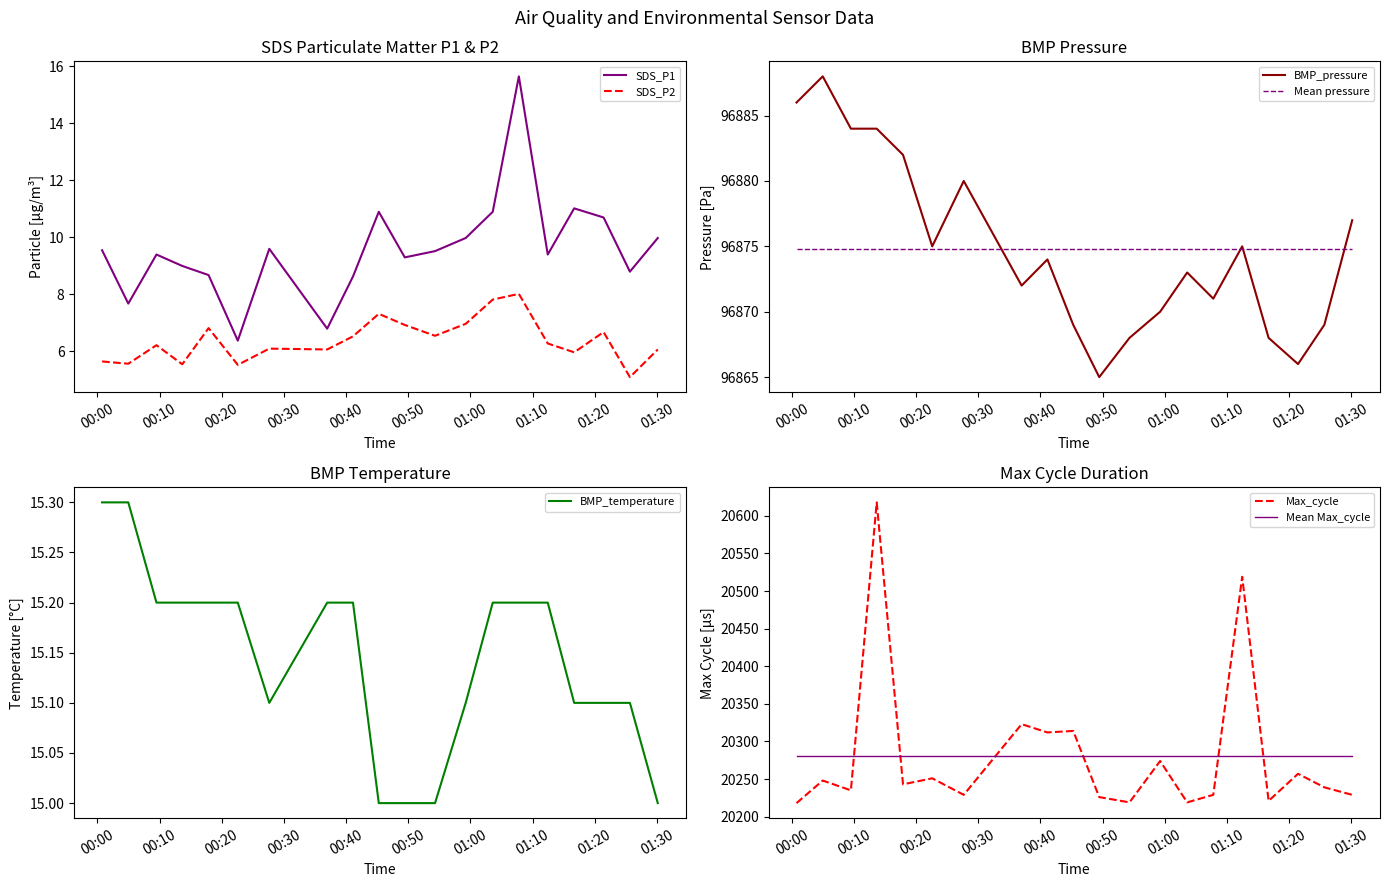

True or false: SDS_P1 and SDS_P2 cross at least once.

False